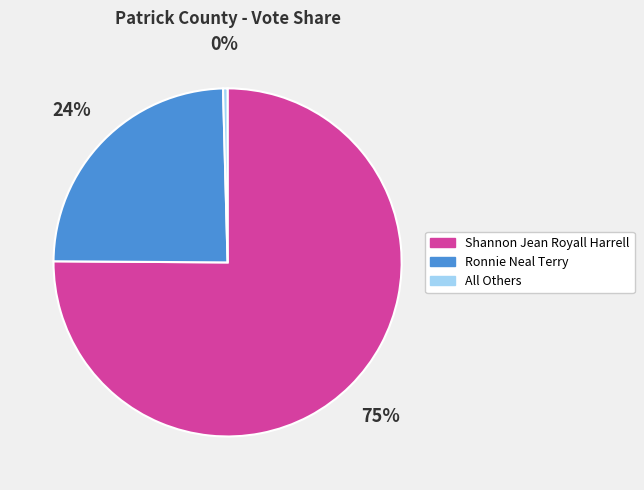

Which slice is the smallest?

All Others